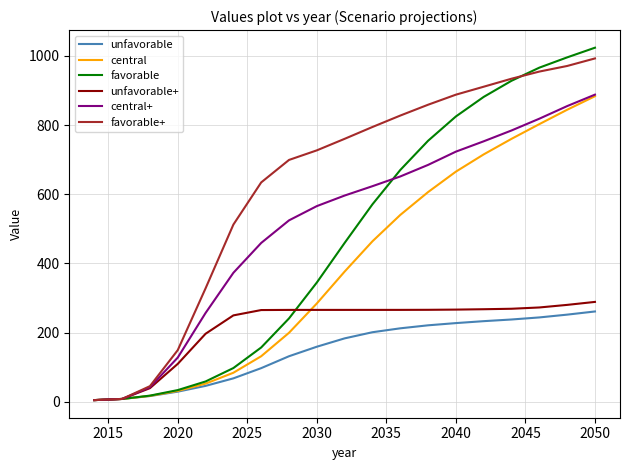

Which series has the largest total across all categories?

favorable+